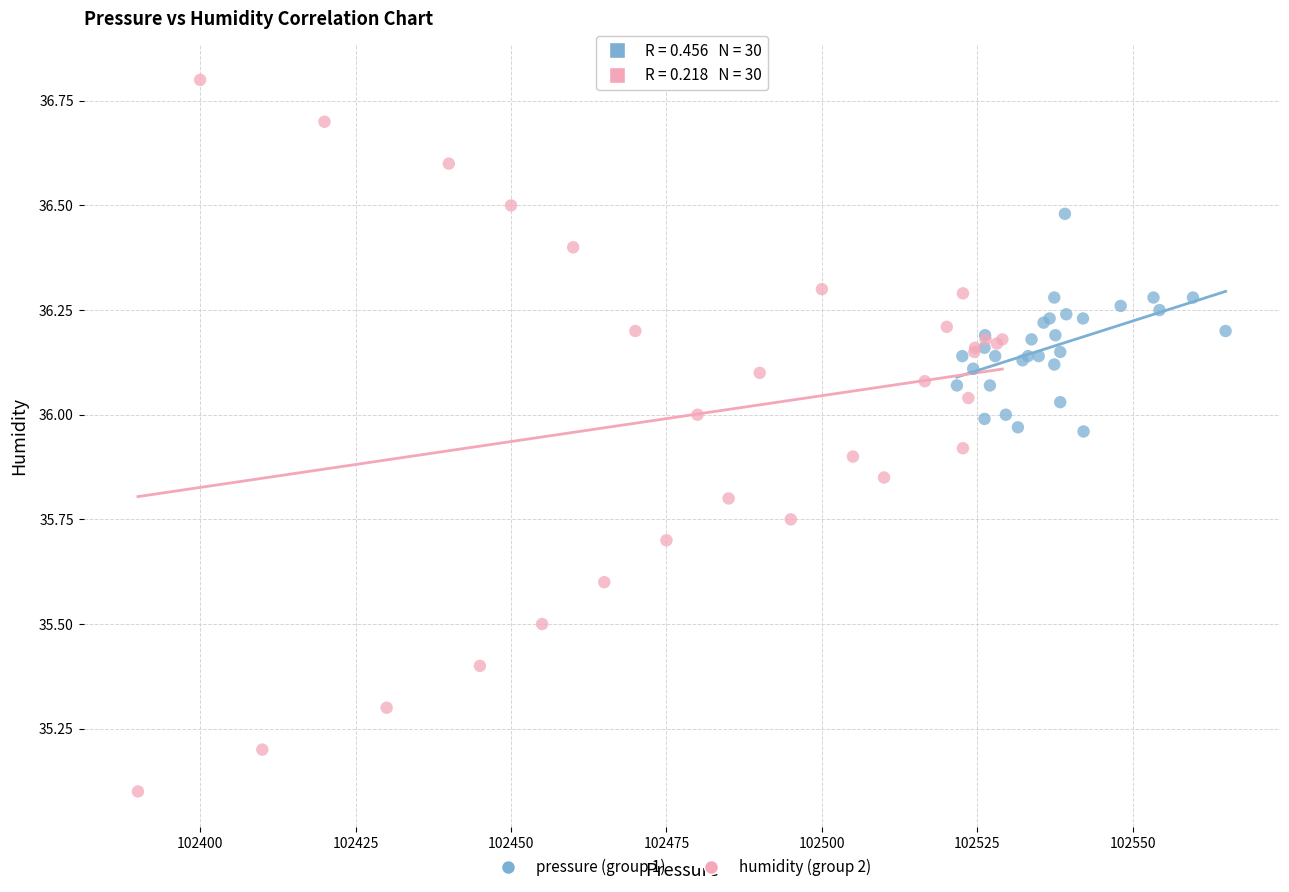

Which series reaches the minimum Y coordinate?

humidity (group 2)